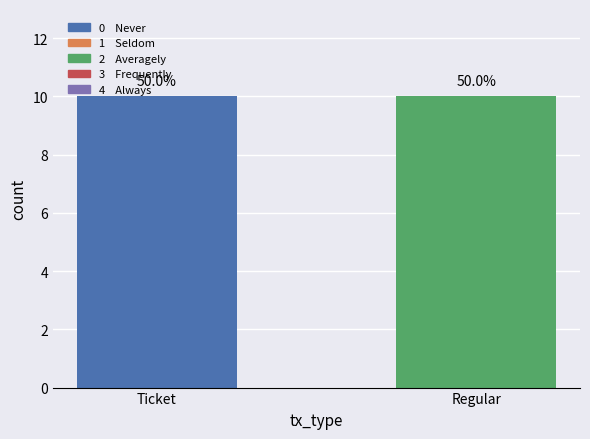

Which series changed the most between Ticket and Regular?

Ticket